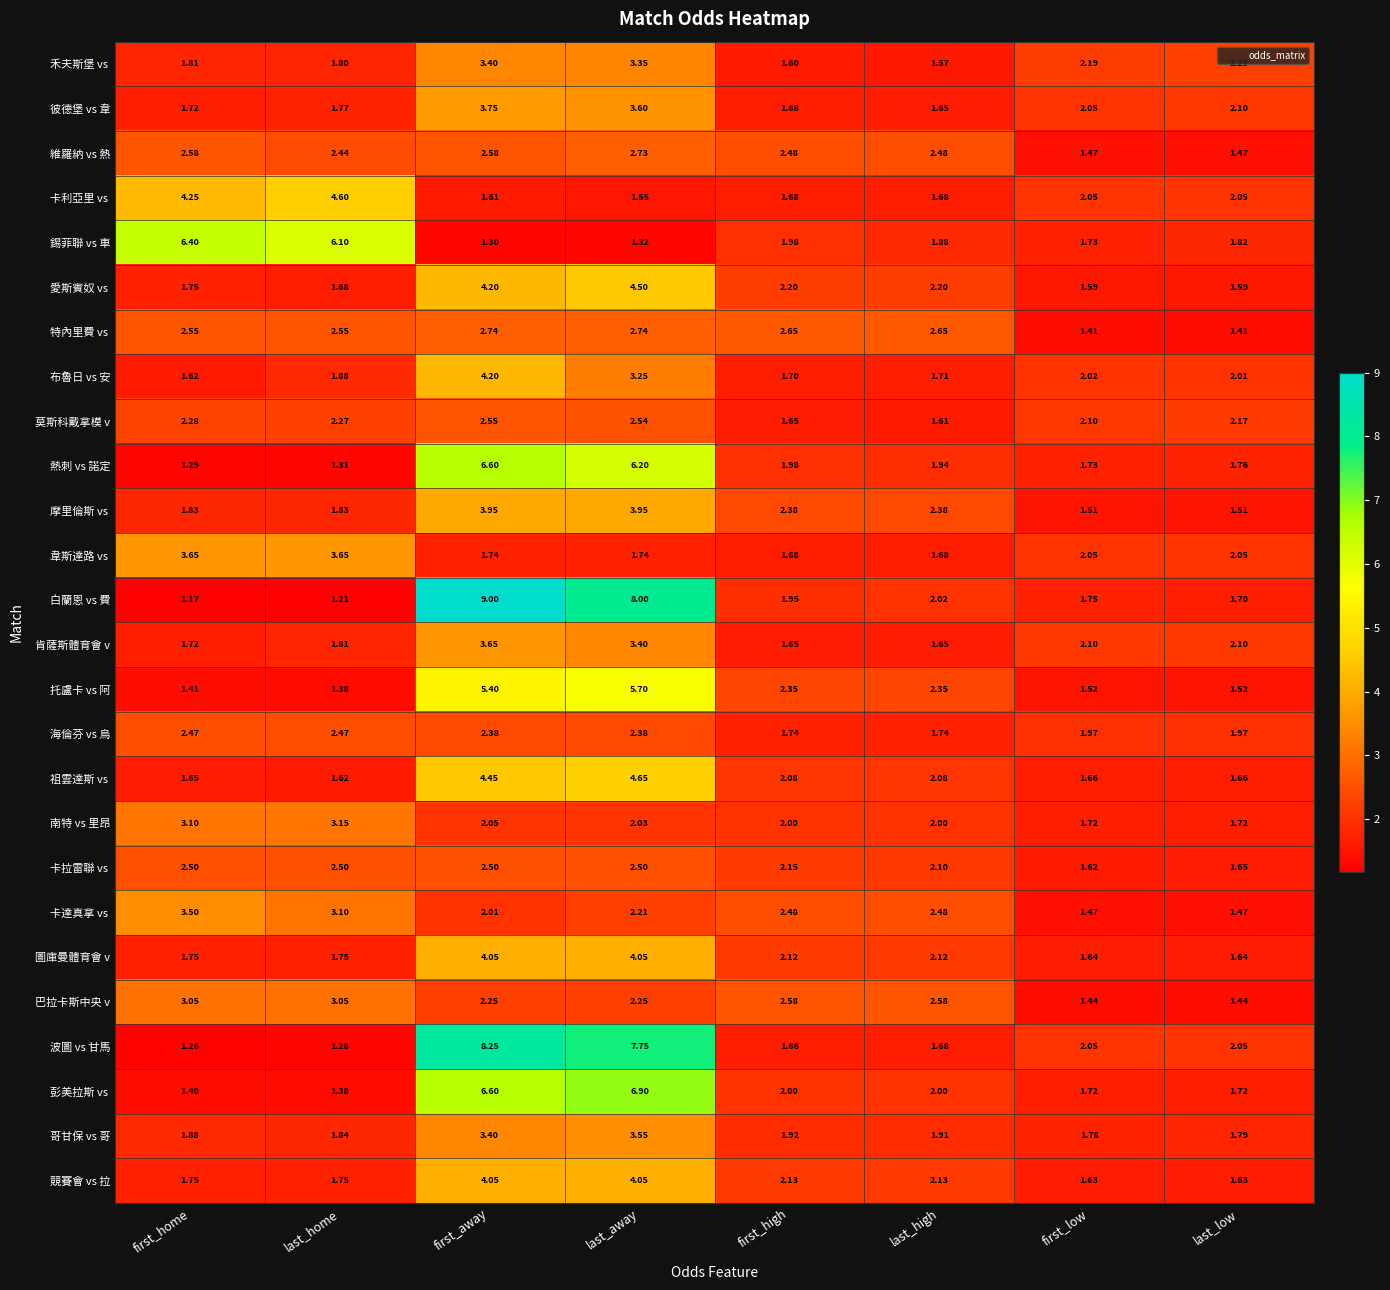

Where is 維羅納 vs 熱 nearest to the value 2?

last_home